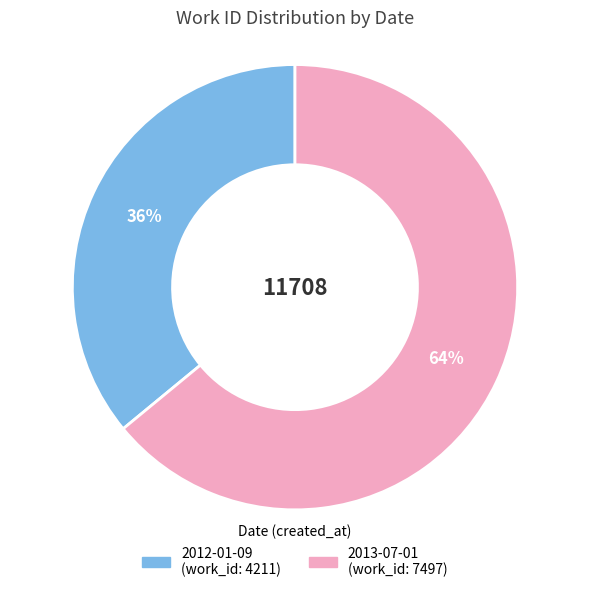

The 2013-07-01 slice represents 55% of the pie. True or false?

False